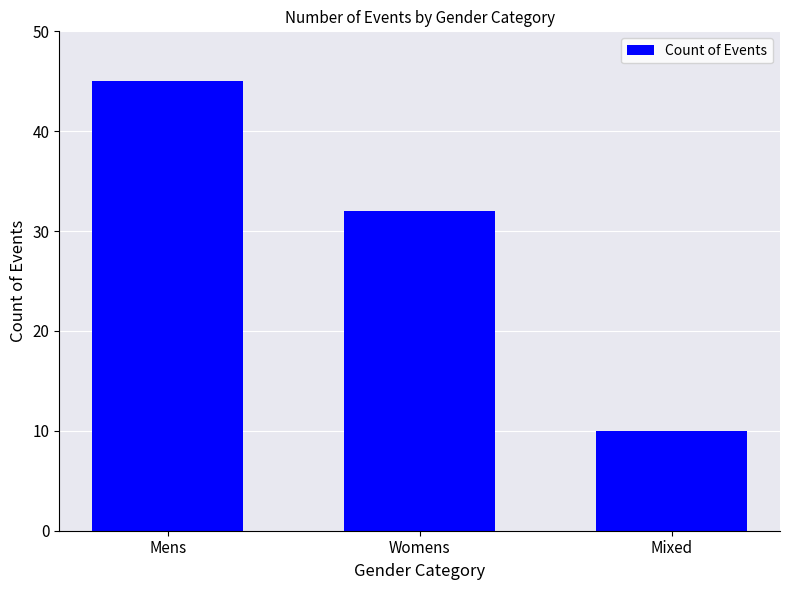

How many values are below 32?

1